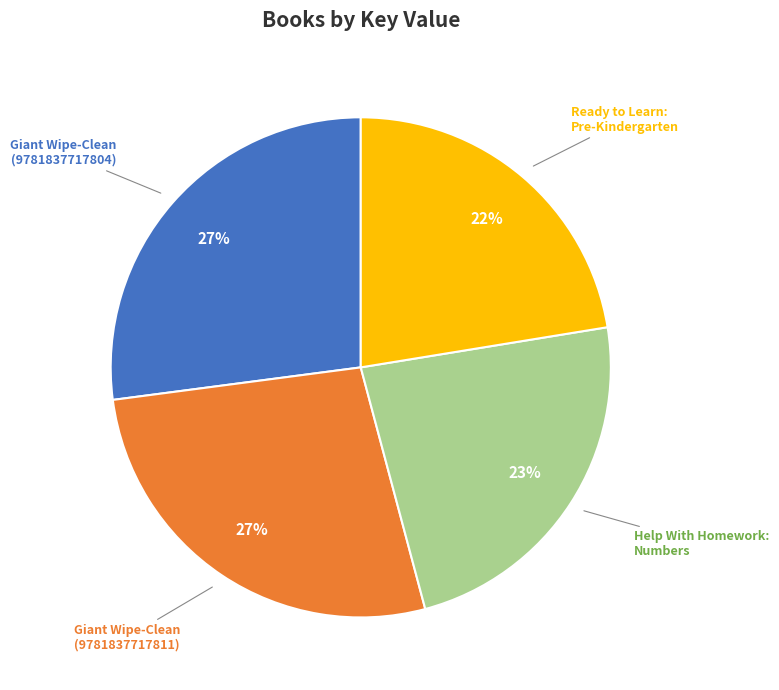

To the nearest percent, what is the average slice percentage?

25%